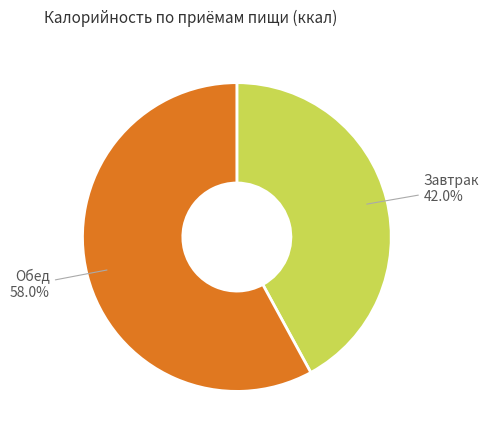

Count the number of slices in the pie.

2